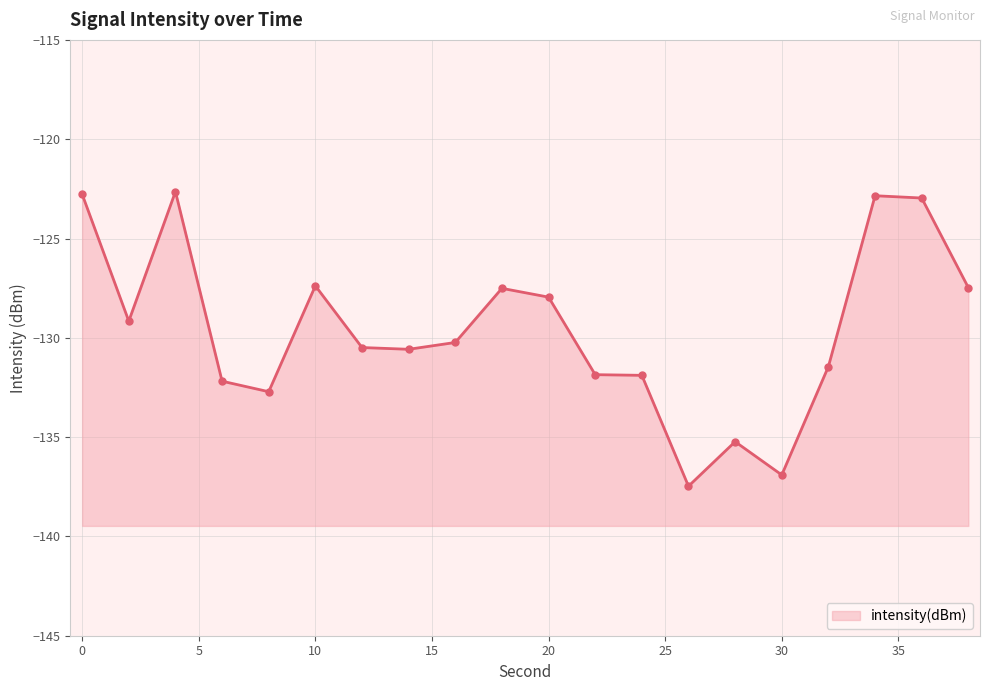

What is the sum of the values at 34 and 8?

-255.6